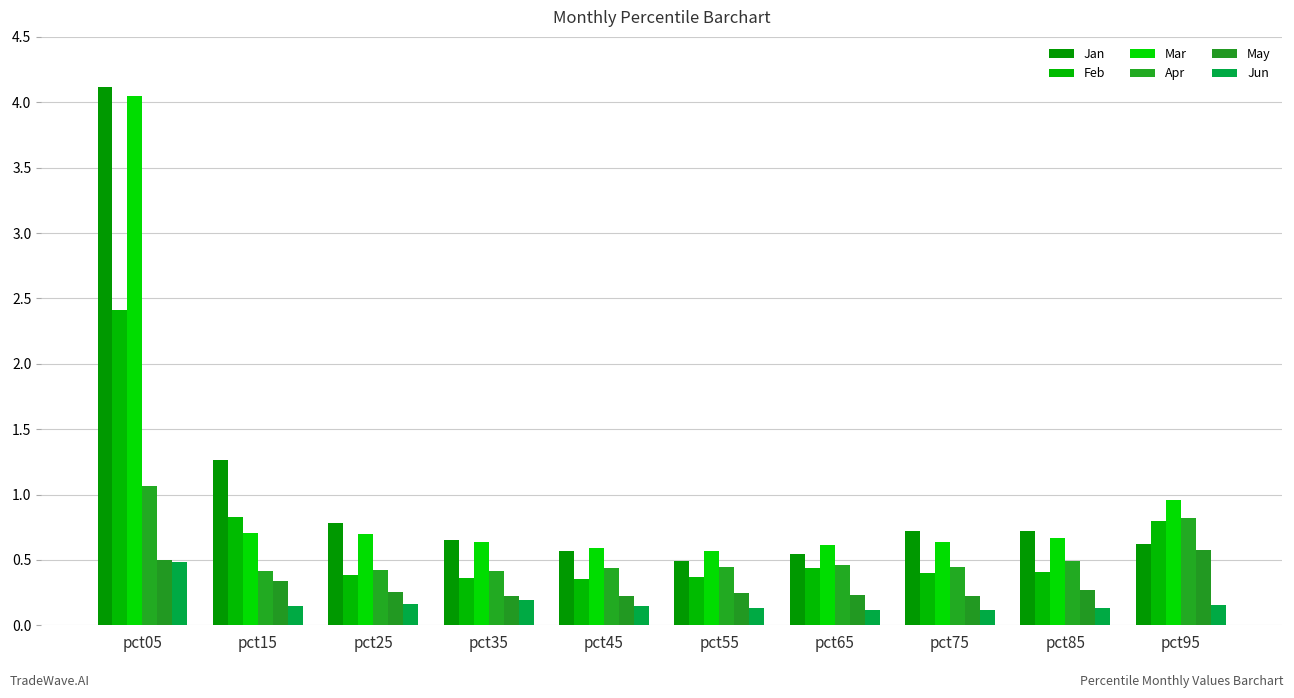

Is the value of Jan at pct95 greater than the value of May at pct95?

Yes